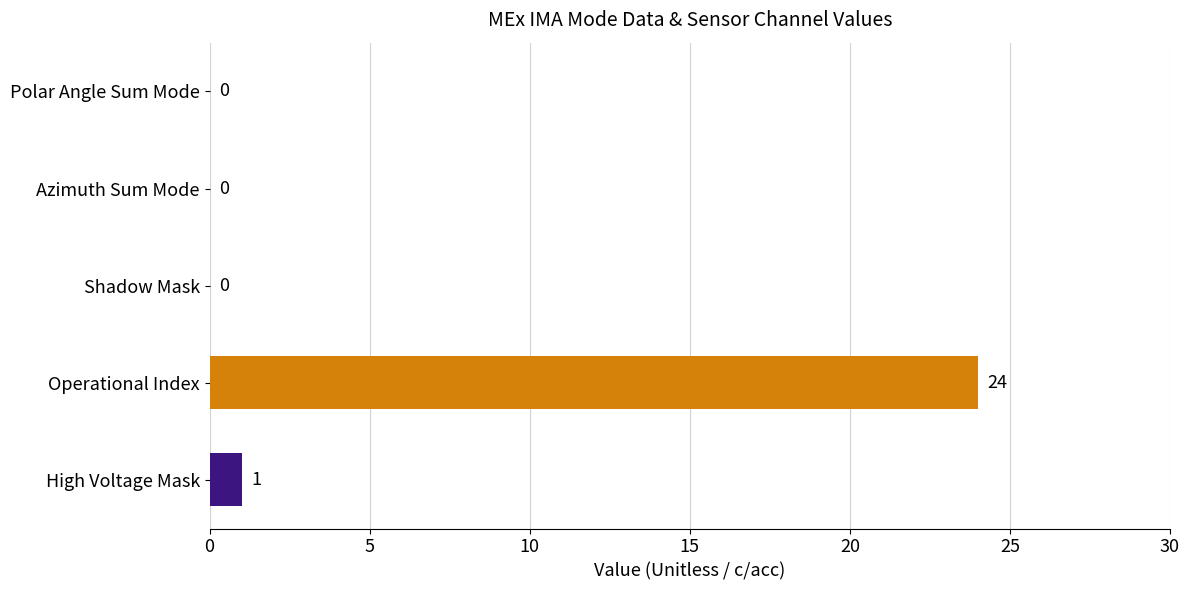

Is it true that the value at Polar Angle Sum Mode is 12?

False